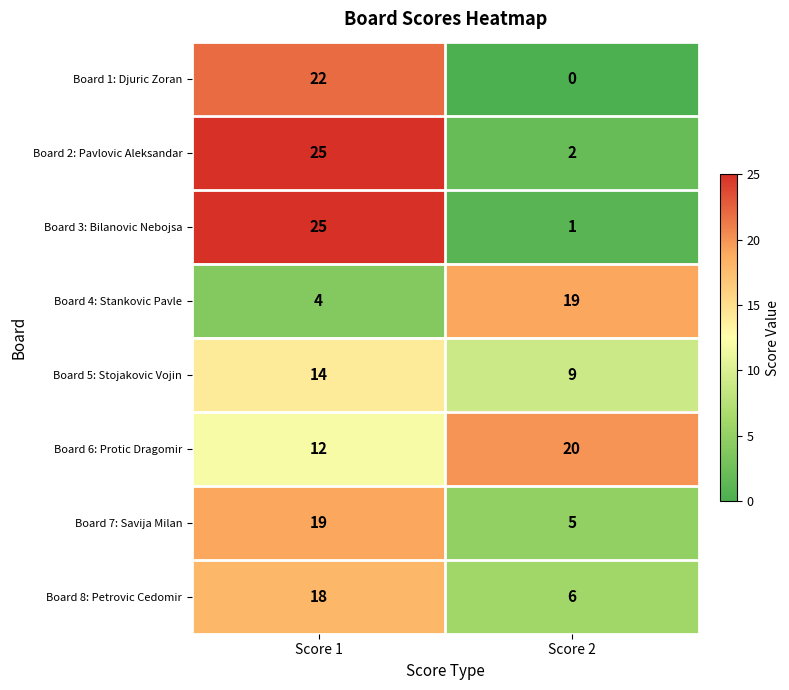

Reading right to left, list all the values displayed in this chart.

Board 1: Djuric Zoran: Score 2=0	Score 1=22
Board 2: Pavlovic Aleksandar: Score 2=2	Score 1=25
Board 3: Bilanovic Nebojsa: Score 2=1	Score 1=25
Board 4: Stankovic Pavle: Score 2=19	Score 1=4
Board 5: Stojakovic Vojin: Score 2=9	Score 1=14
Board 6: Protic Dragomir: Score 2=20	Score 1=12
Board 7: Savija Milan: Score 2=5	Score 1=19
Board 8: Petrovic Cedomir: Score 2=6	Score 1=18